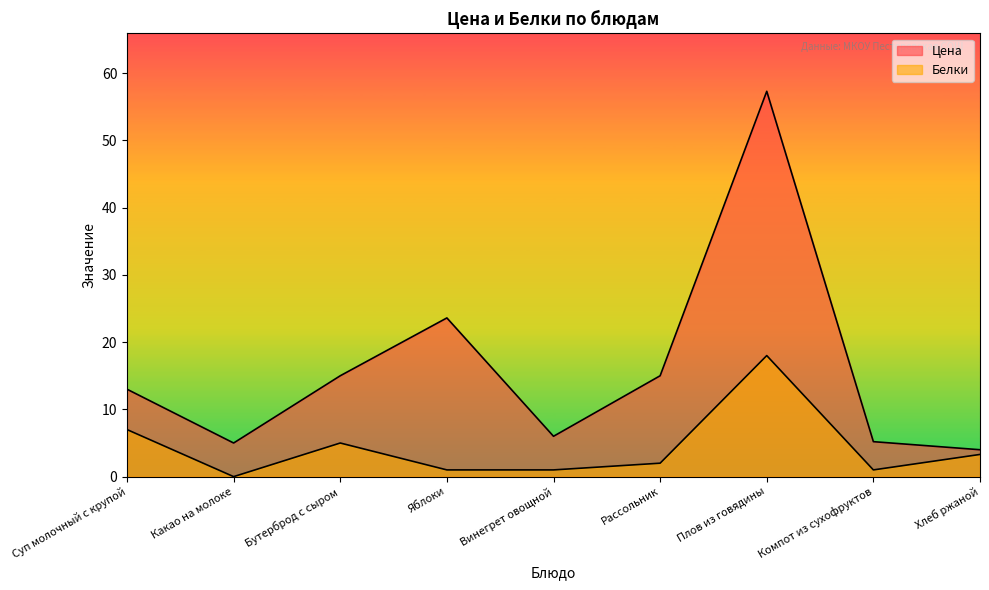

Reading right to left, list all the values displayed in this chart.

Цена: Хлеб ржаной=4.0	Компот из сухофруктов=5.2	Плов из говядины=57.3	Рассольник=15.0	Винегрет овощной=6.0	Яблоки=23.6	Бутерброд с сыром=15.0	Какао на молоке=5.0	Суп молочный с крупой=13.0
Белки: Хлеб ржаной=3.3	Компот из сухофруктов=1.0	Плов из говядины=18.0	Рассольник=2.0	Винегрет овощной=1.0	Яблоки=1.0	Бутерброд с сыром=5.0	Какао на молоке=0.0	Суп молочный с крупой=7.0